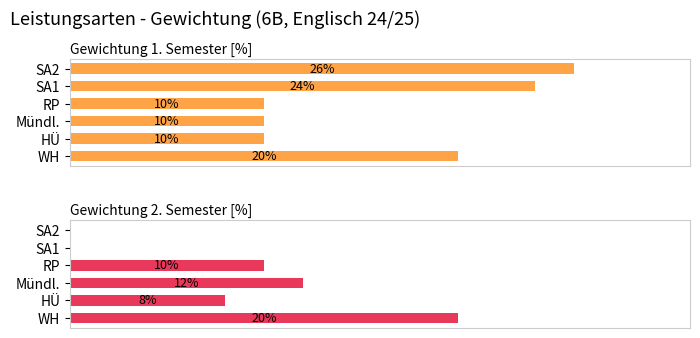

What are all the series names shown in the legend?

Gewichtung 1. Semester [%], Gewichtung 2. Semester [%]